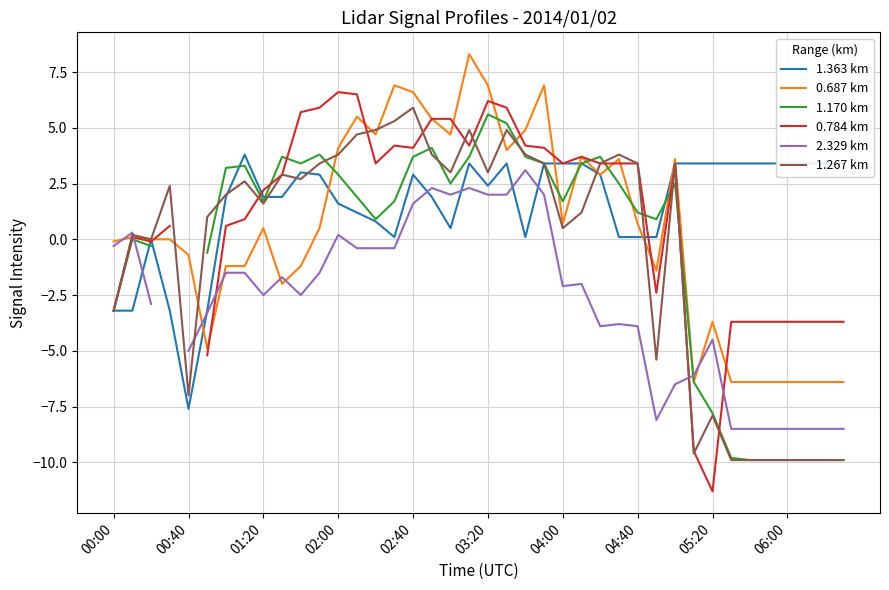

How many data points does each series have?

40